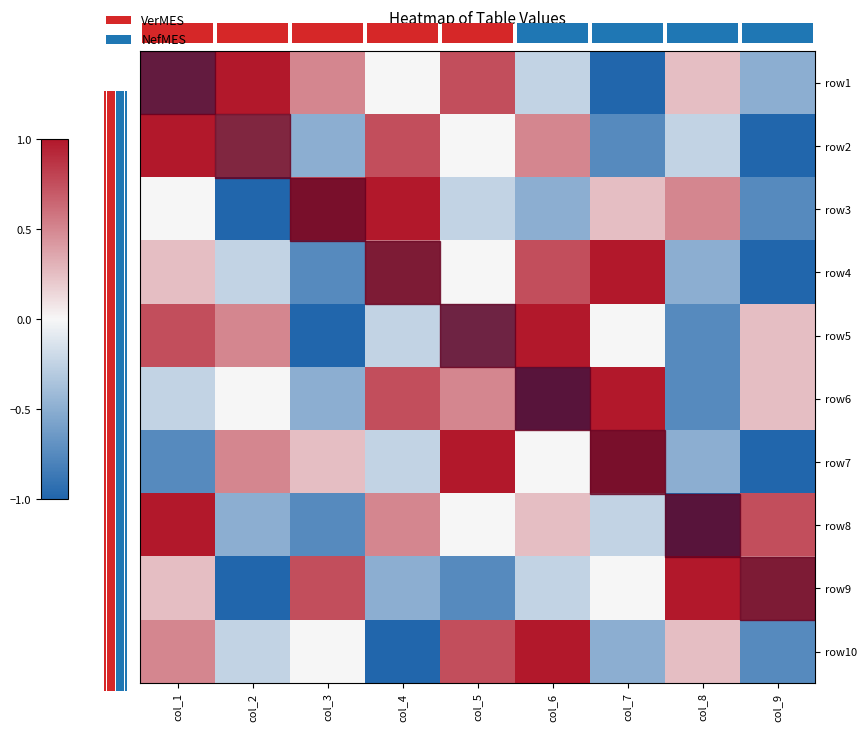

The row4 series shows -1.3 at col_5. True or false?

False